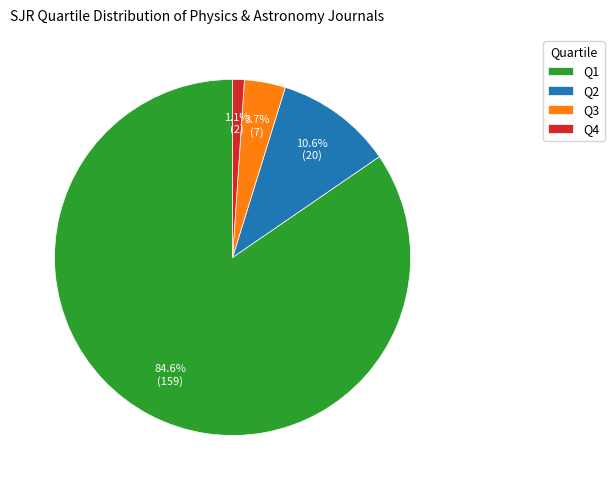

Rank the categories by value from lowest to highest.

Q4, Q3, Q2, Q1